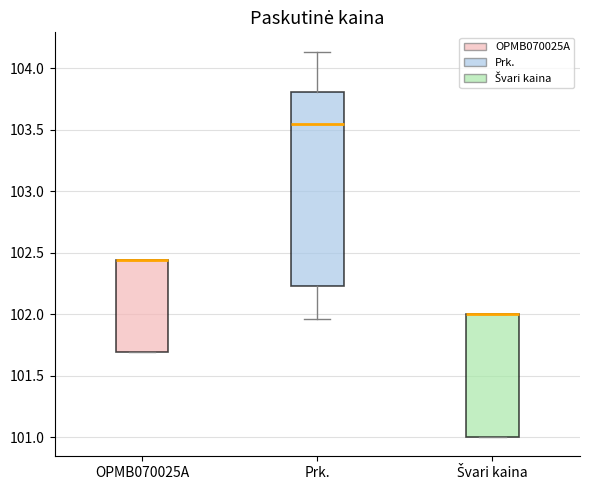

Comparing the boxes themselves (not the whiskers), which one is the tallest?

Prk.